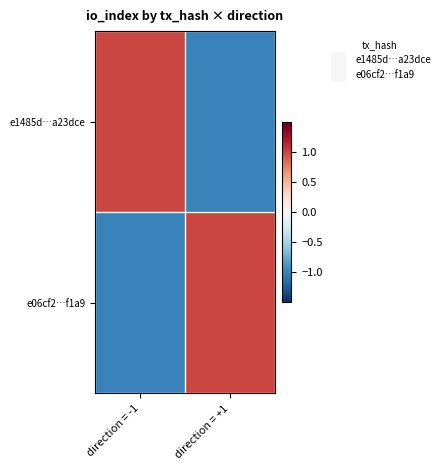

Which series has the widest spread of values?

e1485d…a23dce